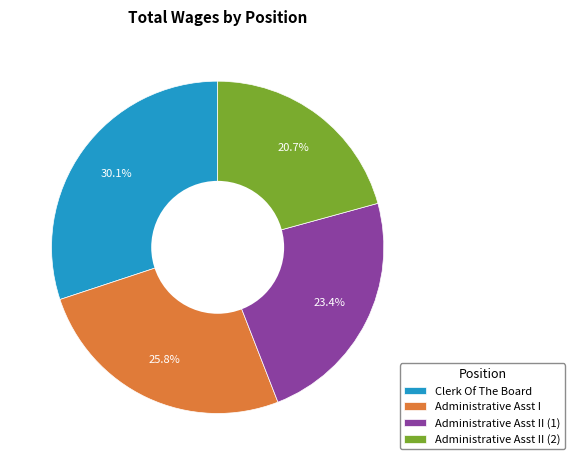

Which has a higher value, Administrative Asst II (1) or Clerk Of The Board?

Clerk Of The Board